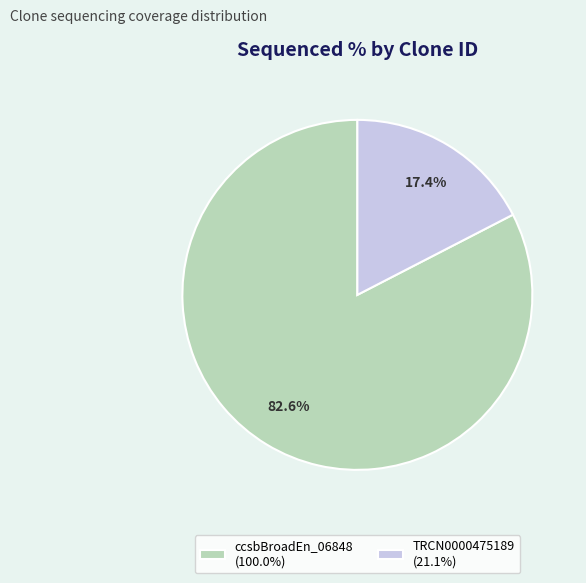

Is TRCN0000475189 the majority of the pie?

No